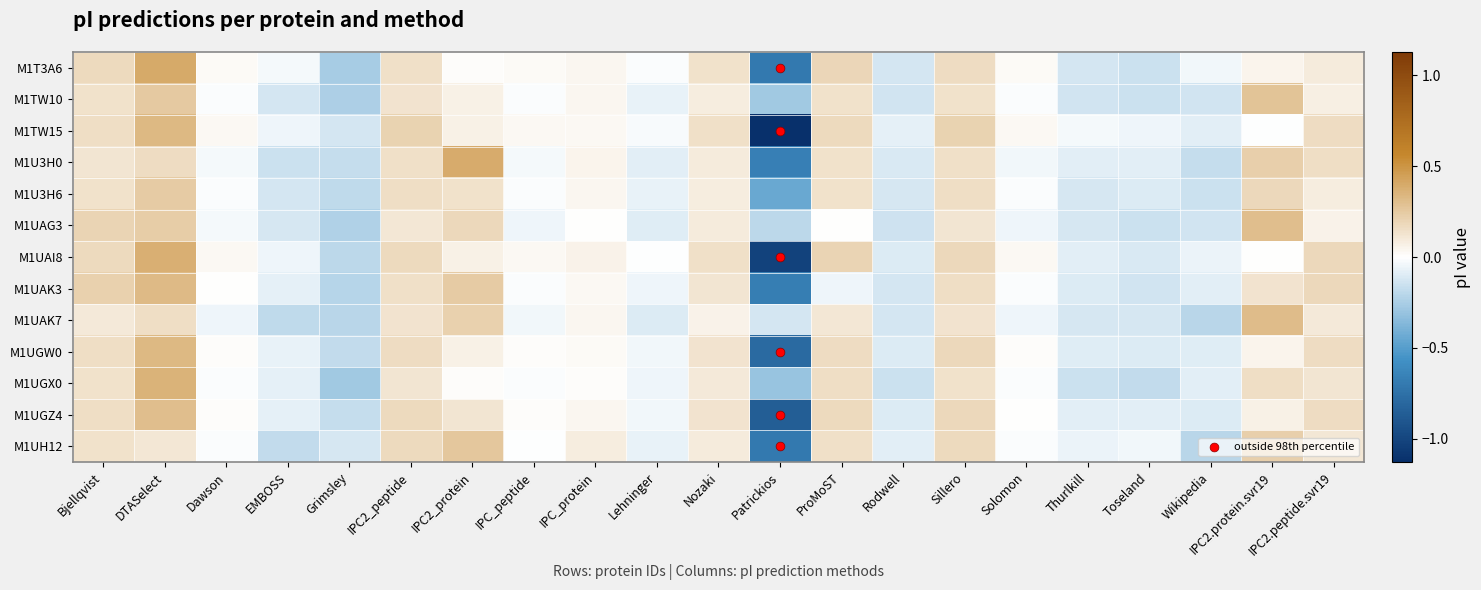

At how many categories does at least one series exceed 0?

13